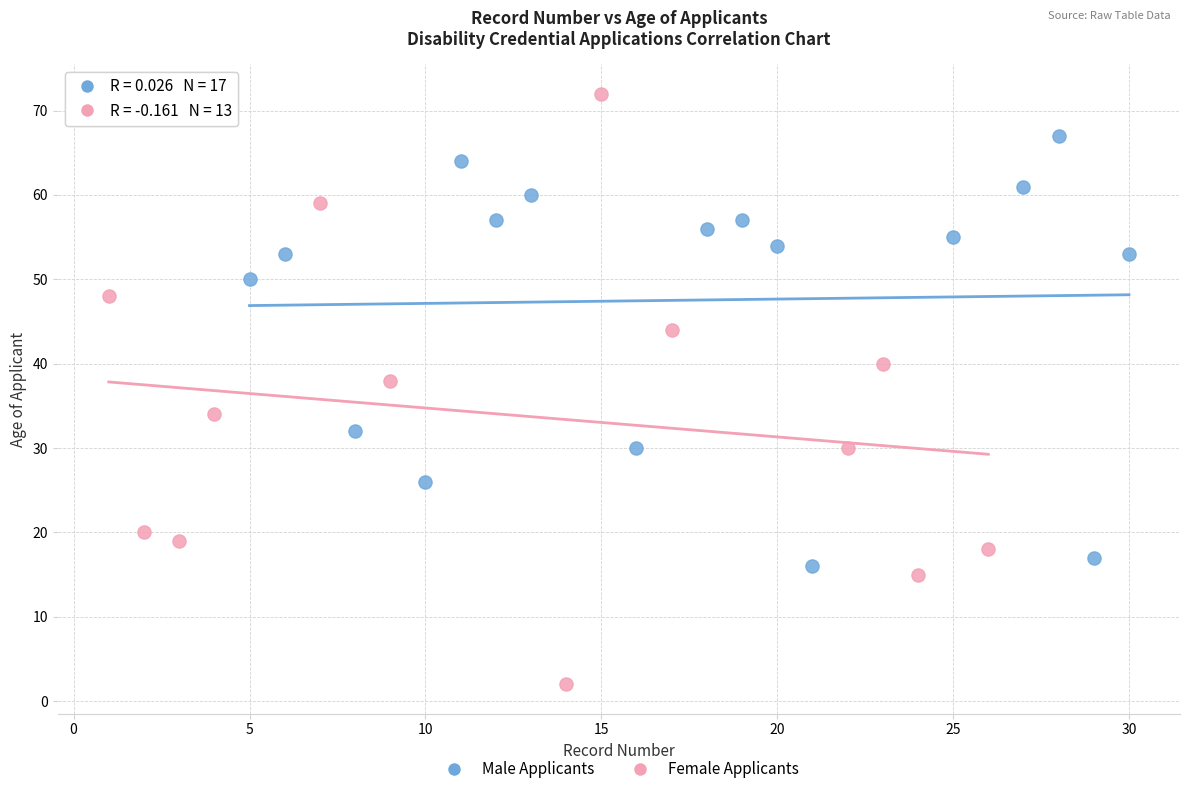

Which series reaches the minimum Y coordinate?

Female Applicants